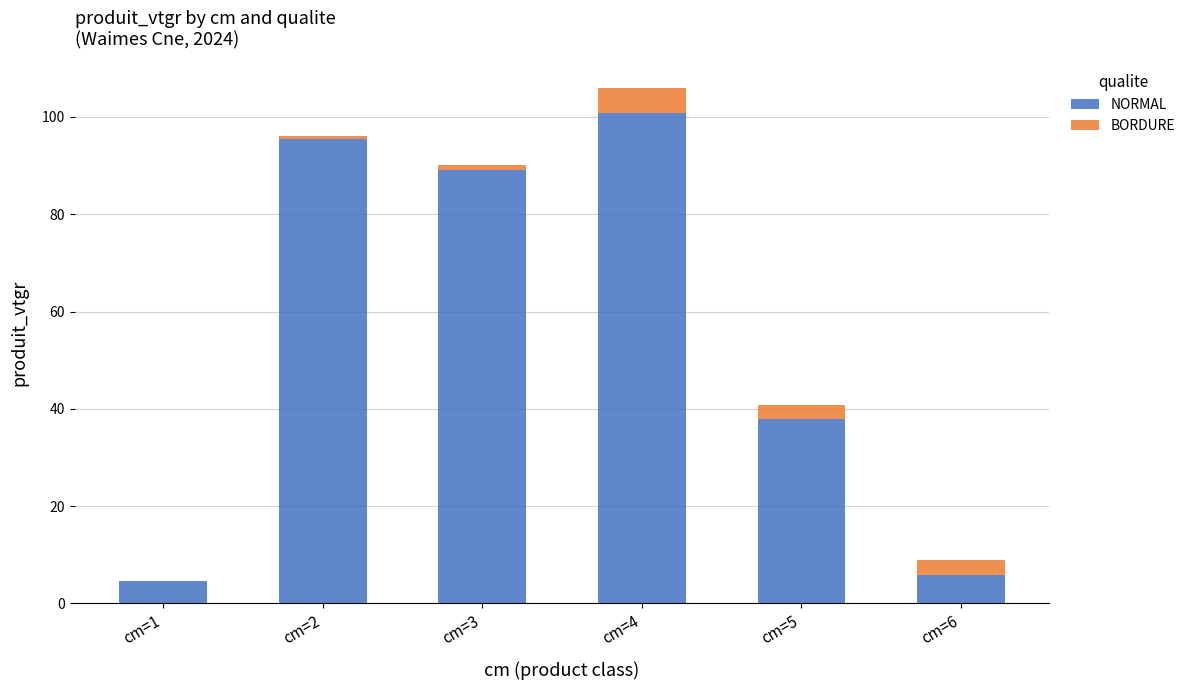

At which label is NORMAL closest to 52?

cm=5